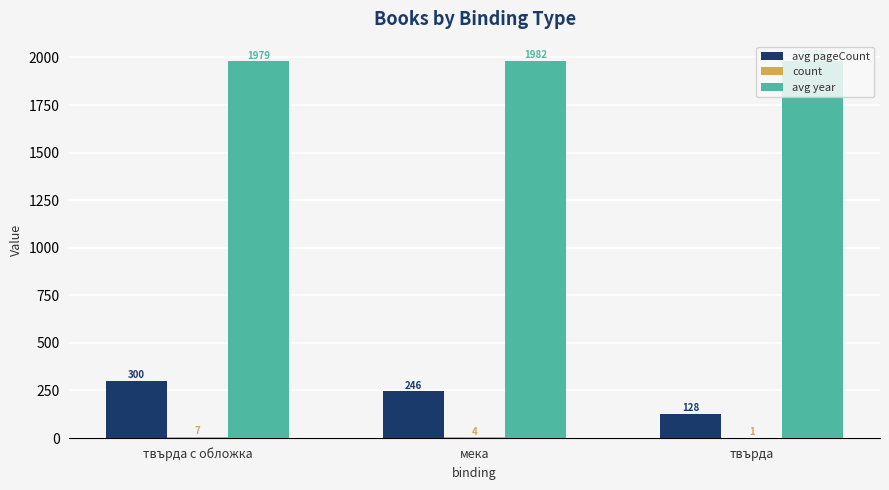

What is the sum of the avg year values at твърда and мека?

3966